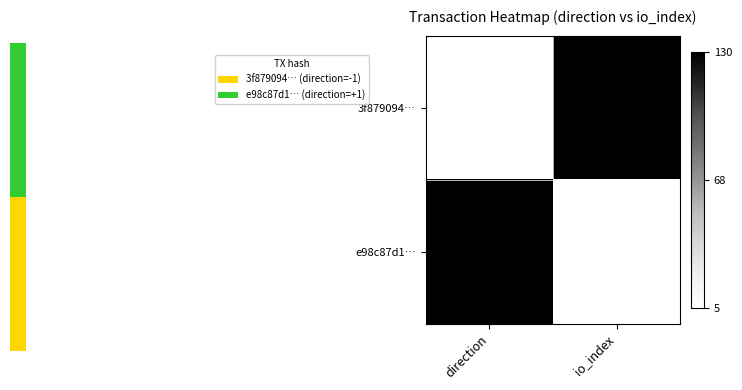

At which category is the sum across all series the highest?

direction